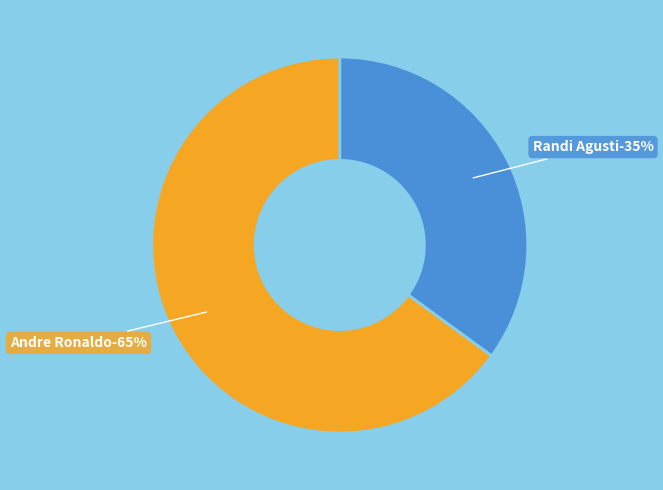

Which category has the smallest portion of the pie?

Randi Agusti